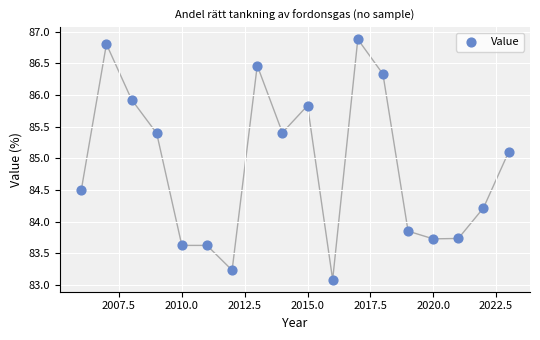

What is the range of Y values (max minus min)?

3.8